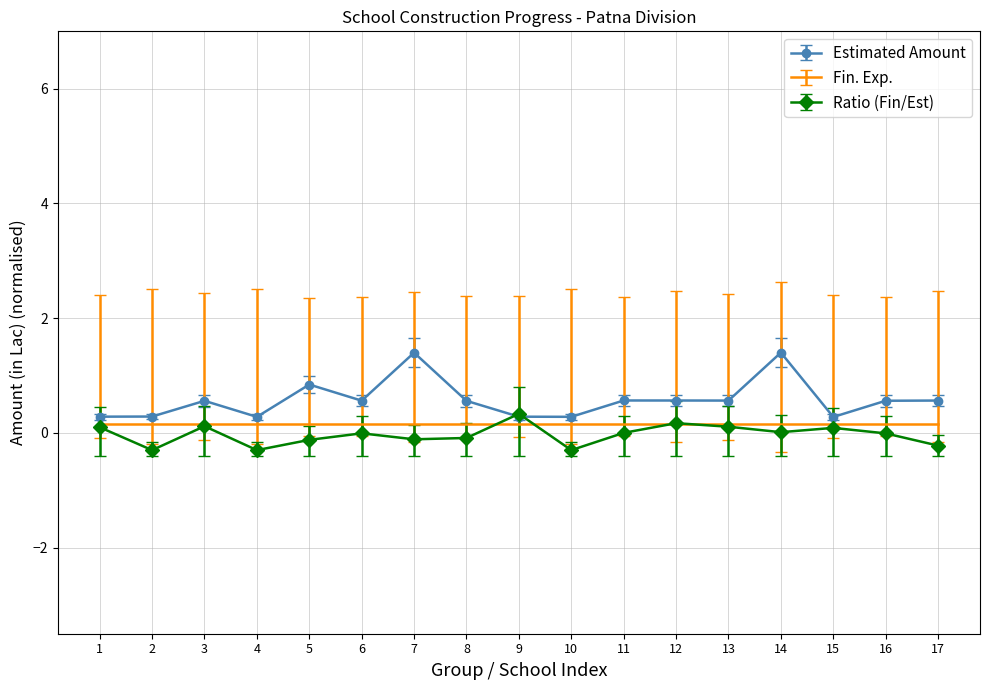

What is the greatest value displayed?

1.4